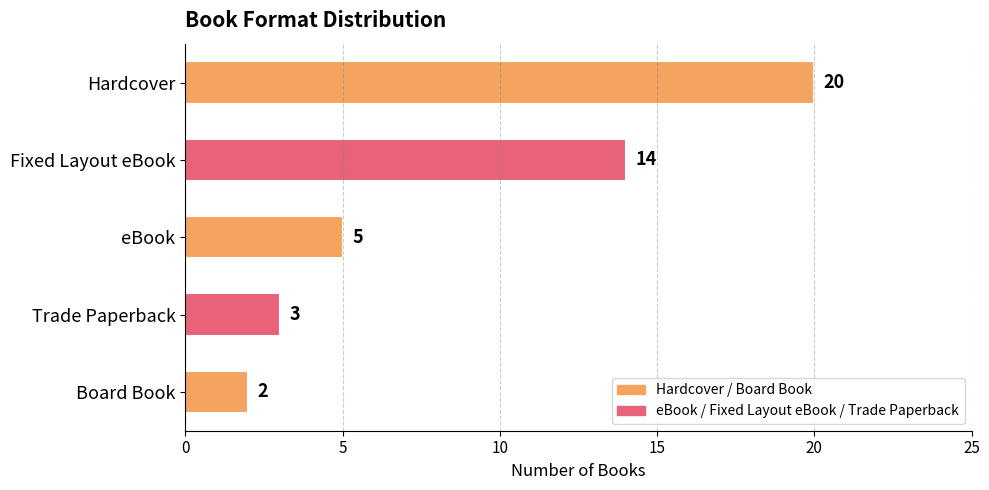

What is the maximum value shown in the chart?

20